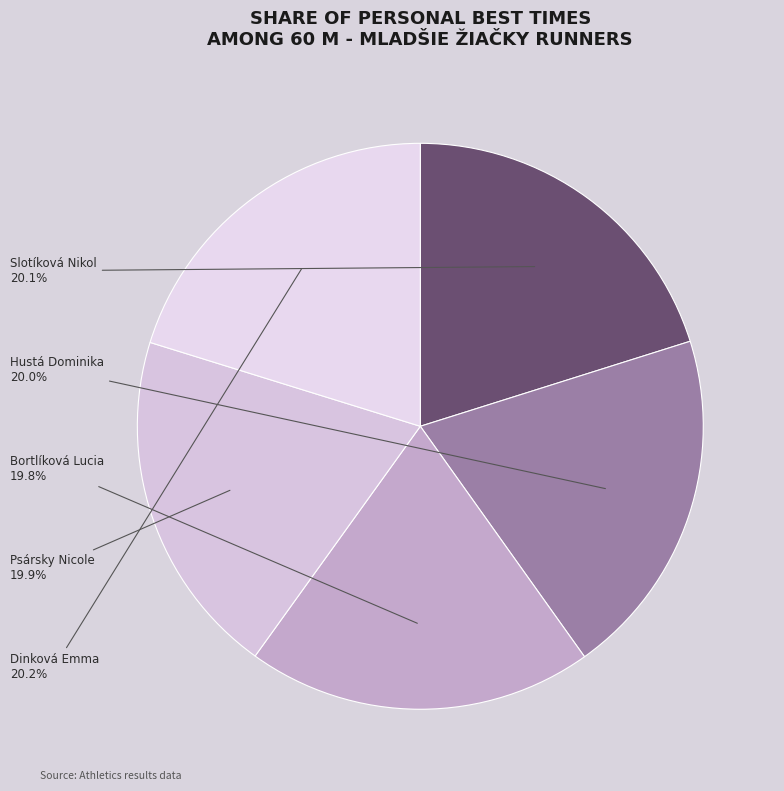

What percentage is NOT represented by Bortlíková Lucia?

80.2%